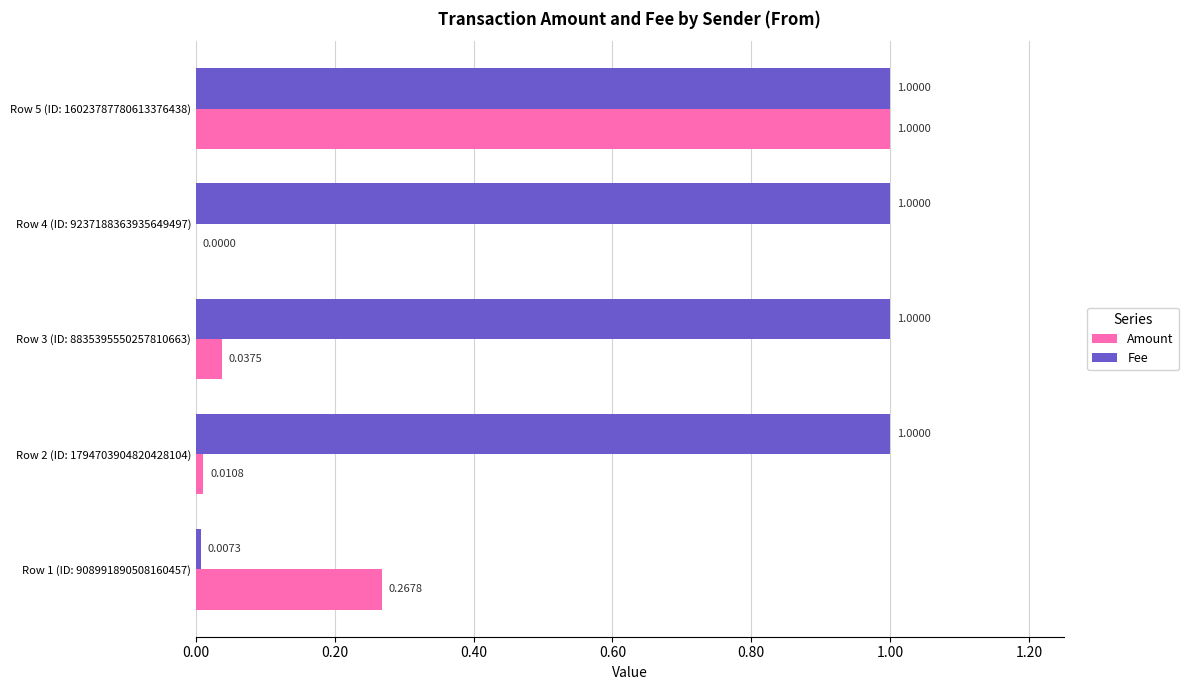

Between Row 3 (ID: 8835395550257810663) and Row 5 (ID: 16023787780613376438), which series saw the biggest shift?

Amount